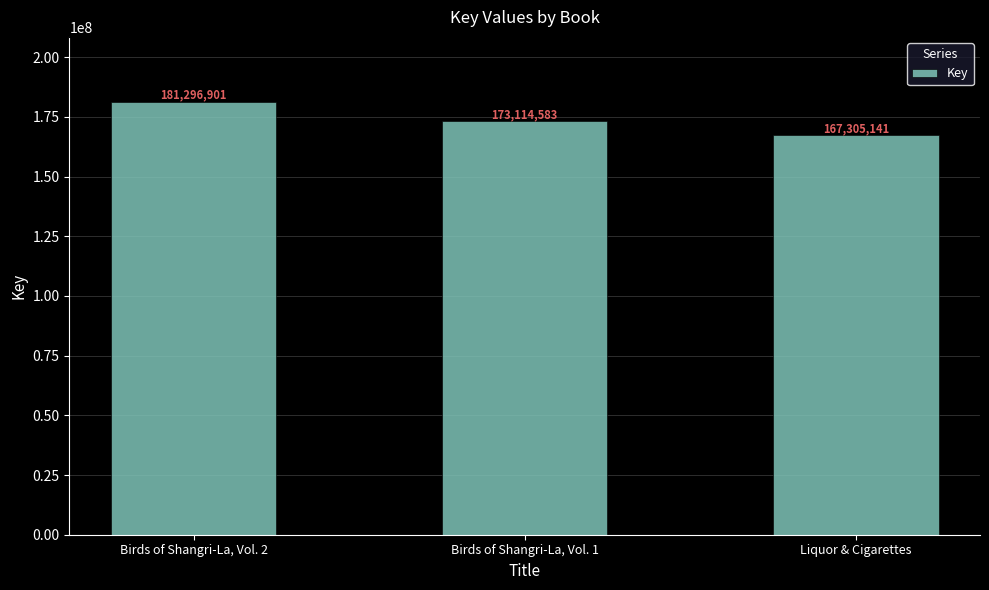

How many data points are less than 173114583?

1